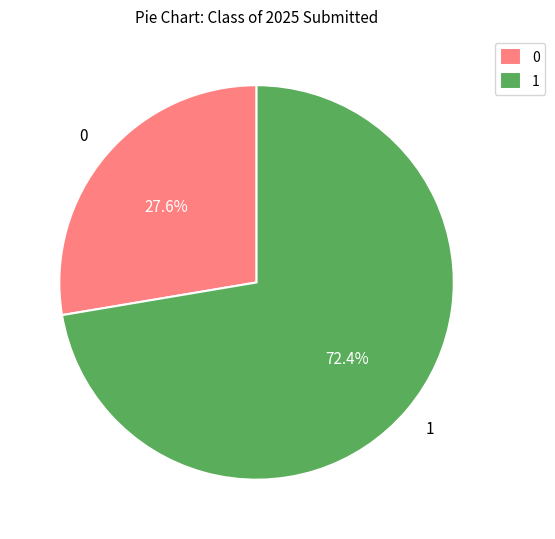

Rank the categories by value from highest to lowest.

1, 0